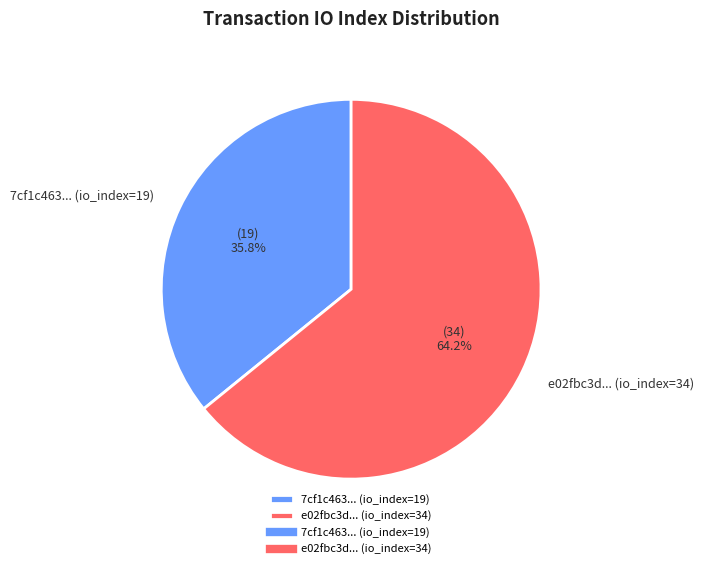

What is the majority slice?

e02fbc3d... (io_index=34)